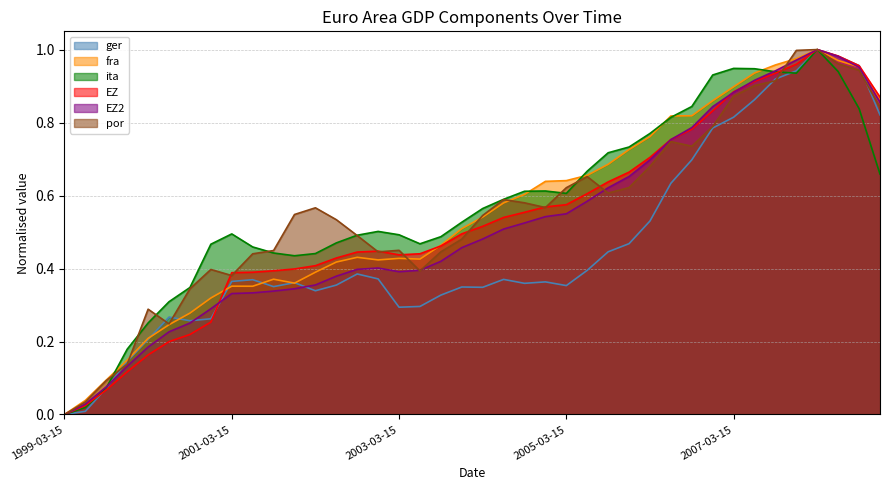

Between 2006-06-15 and 2005-03-15, which is larger?

2006-06-15